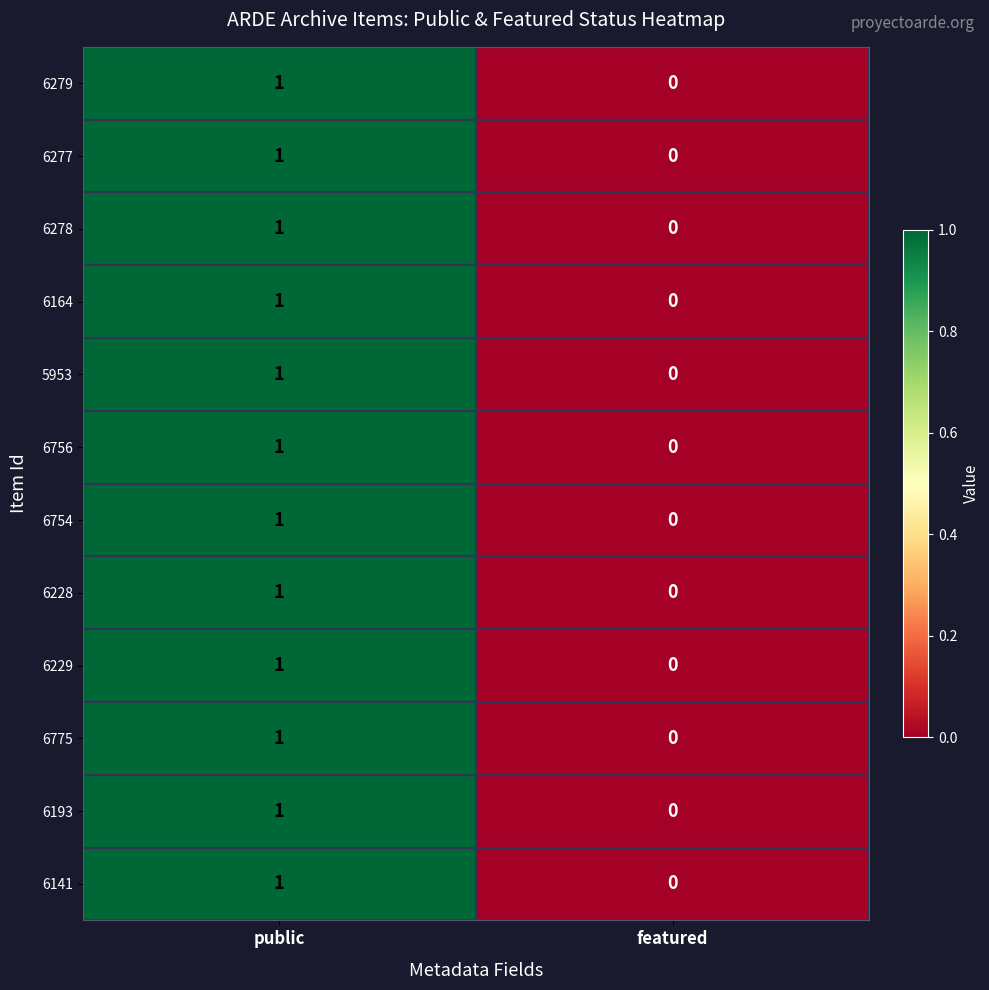

True or false: 6279 has a value of 0 at public.

False